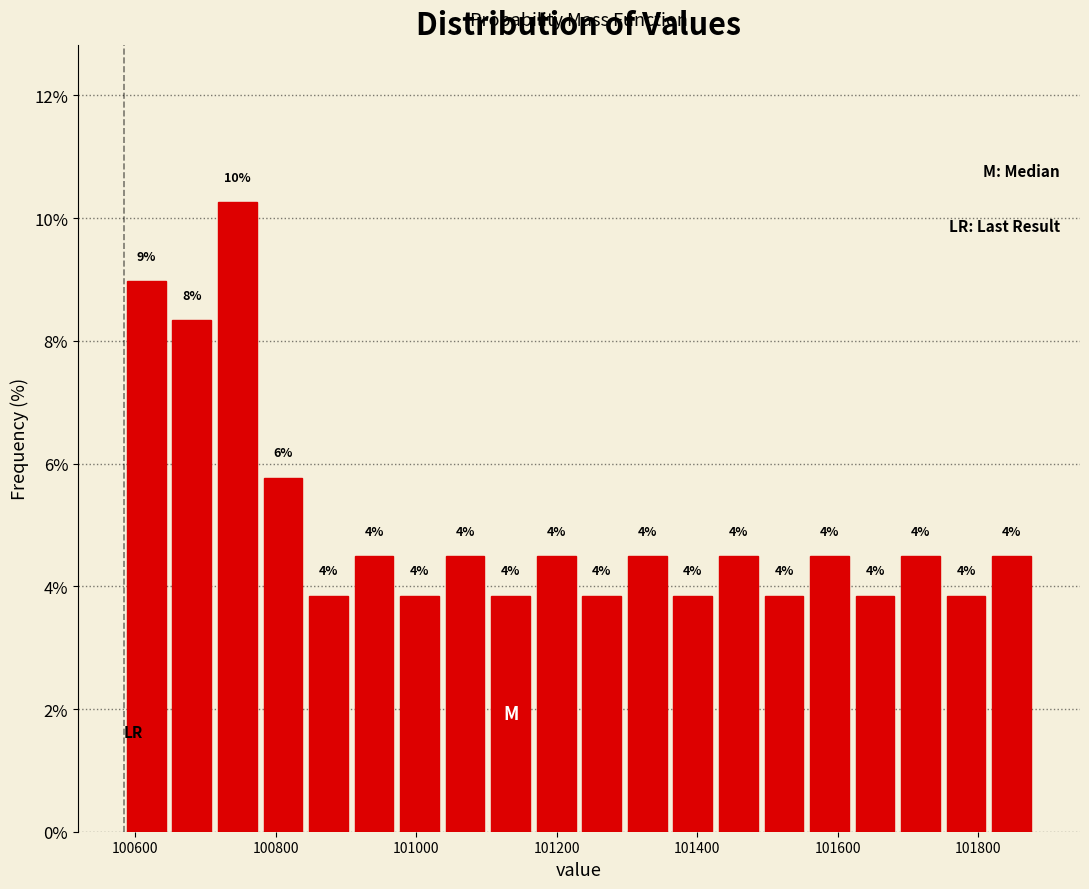

Read against the x-axis, roughly where is the centre of the tallest bar?

100740